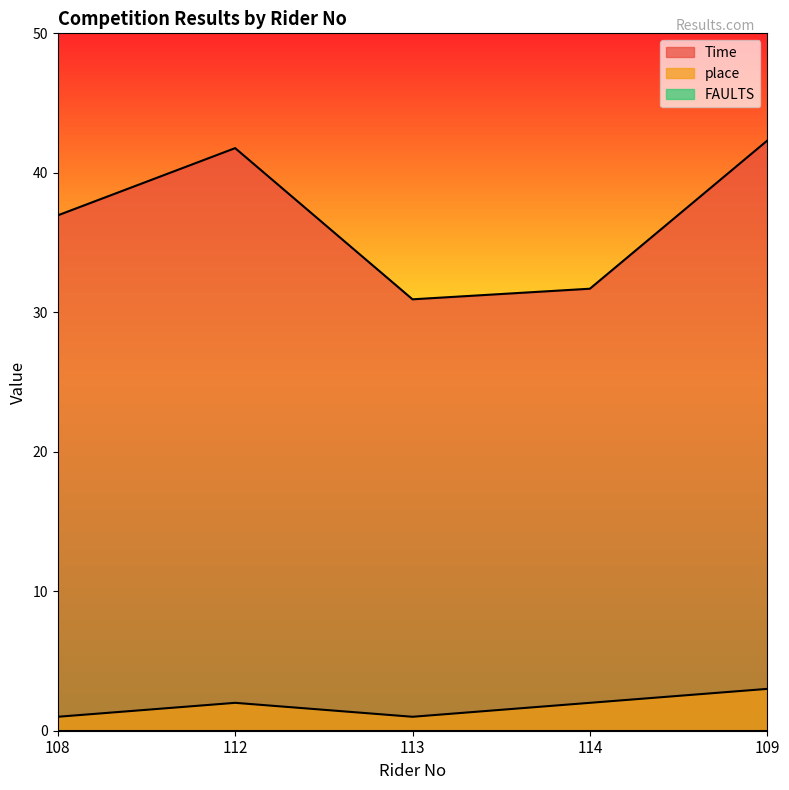

True or false: place has a value of 0.5 at 108.

False